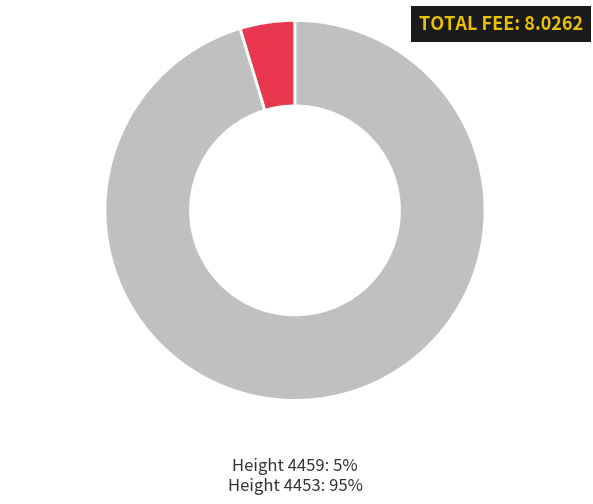

Is there any slice that represents more than half of the pie?

Yes